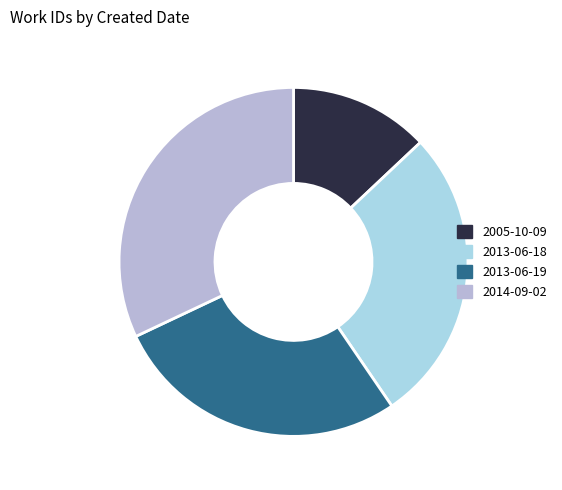

True or false: 2014-09-02 accounts for 32% of the total.

True